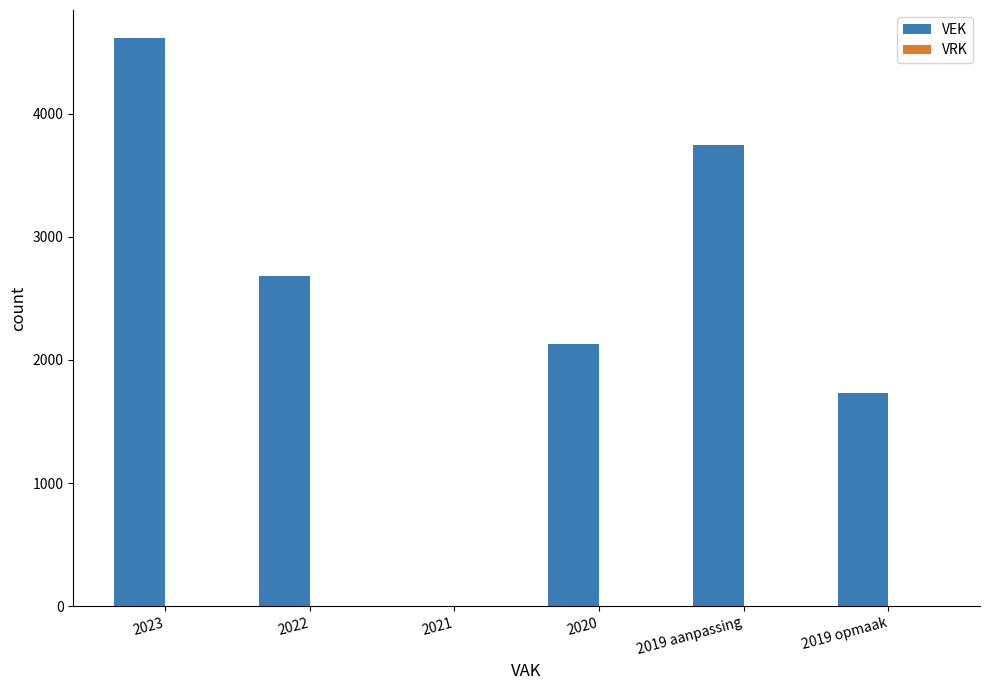

What value does the data have at 2023, to the nearest 100?

4600